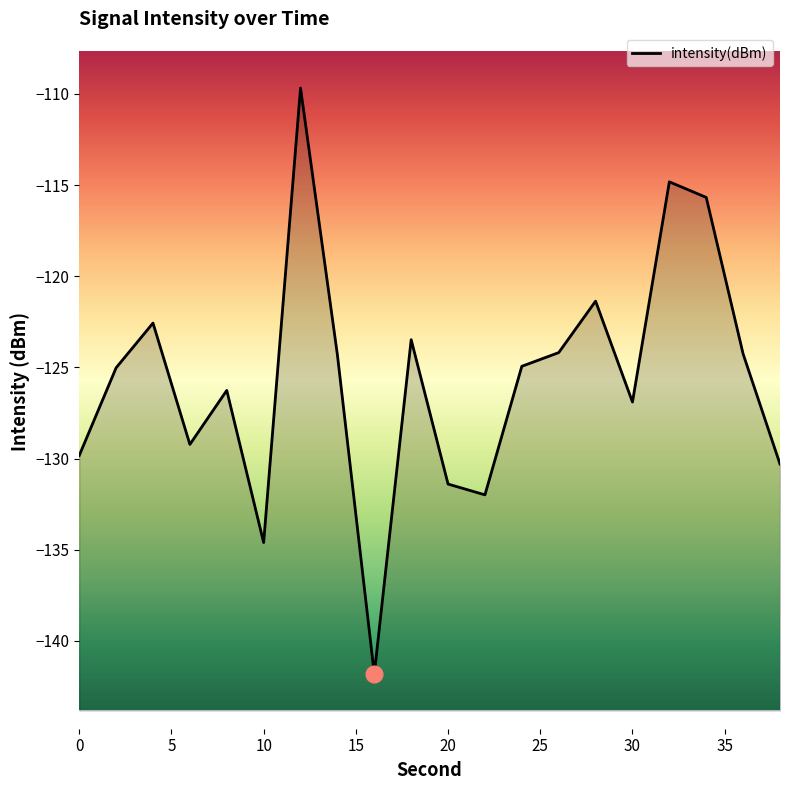

True or false: the data has more than 0 interior local peaks.

True